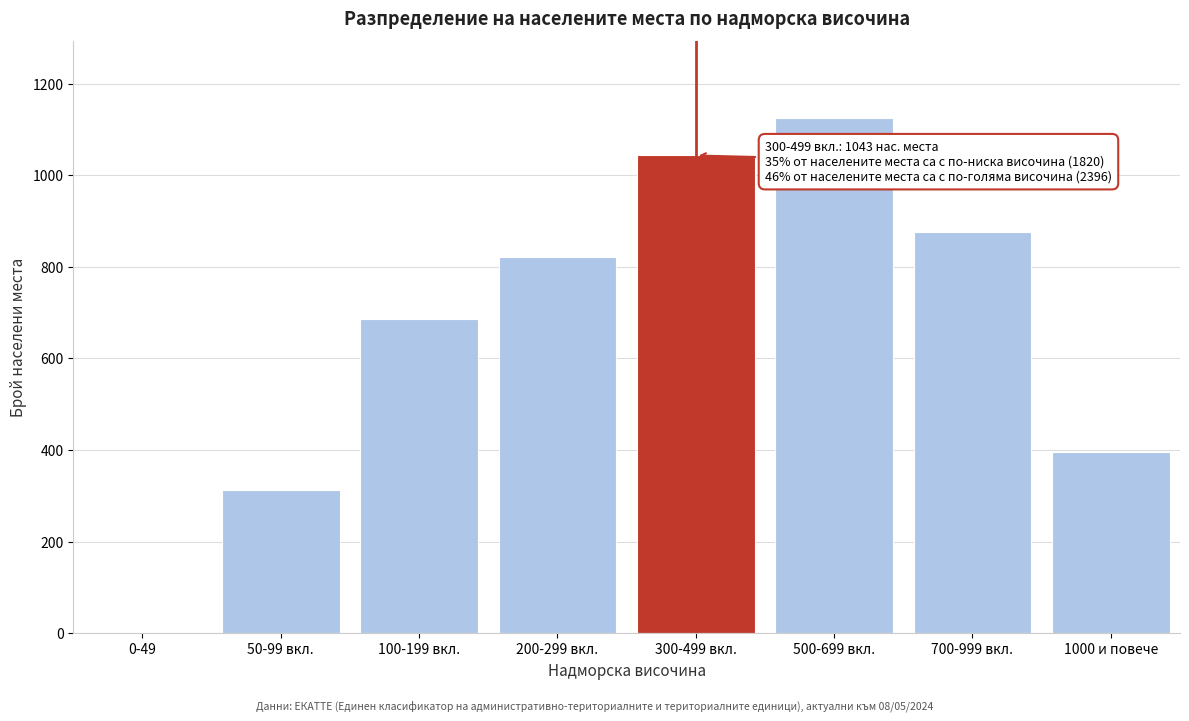

Reading left to right, extract all data points from this chart.

0-49=0	50-99 вкл.=312	100-199 вкл.=687	200-299 вкл.=821	300-499 вкл.=1043	500-699 вкл.=1124	700-999 вкл.=876	1000 и повече=396